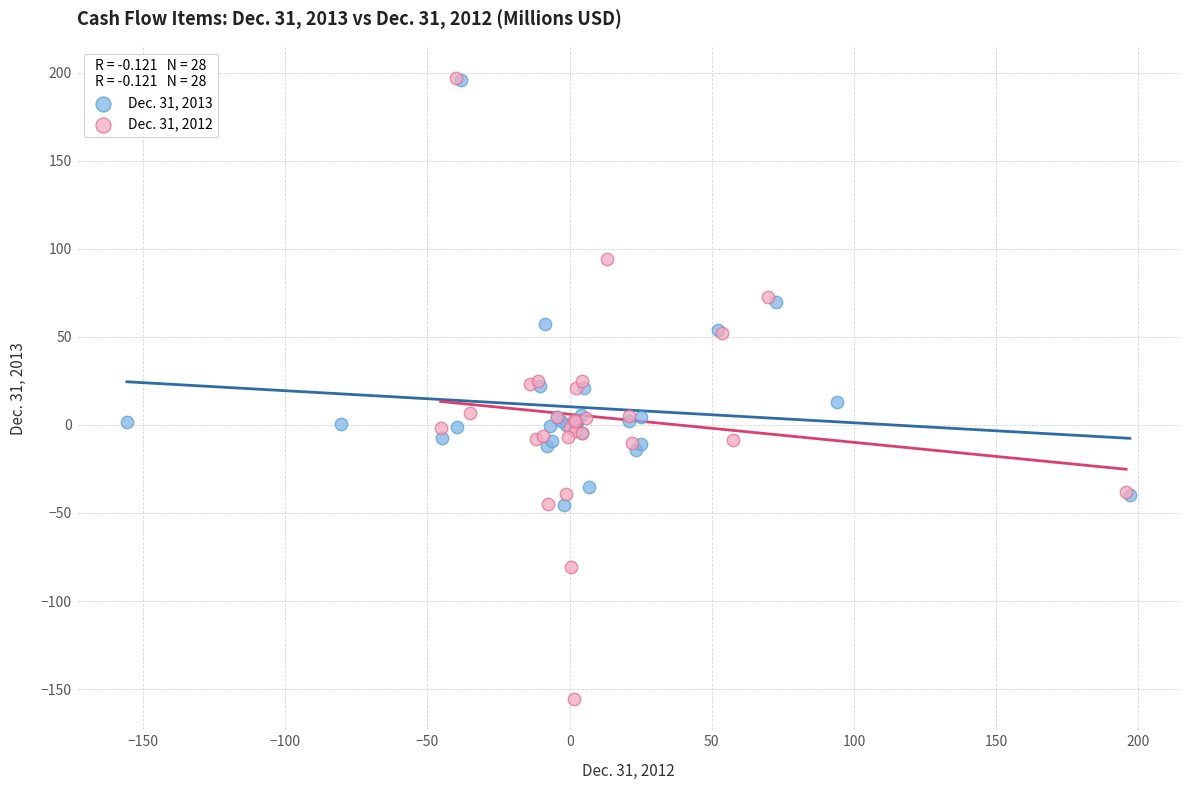

Which series has the largest Y range (max minus min)?

Dec. 31, 2012